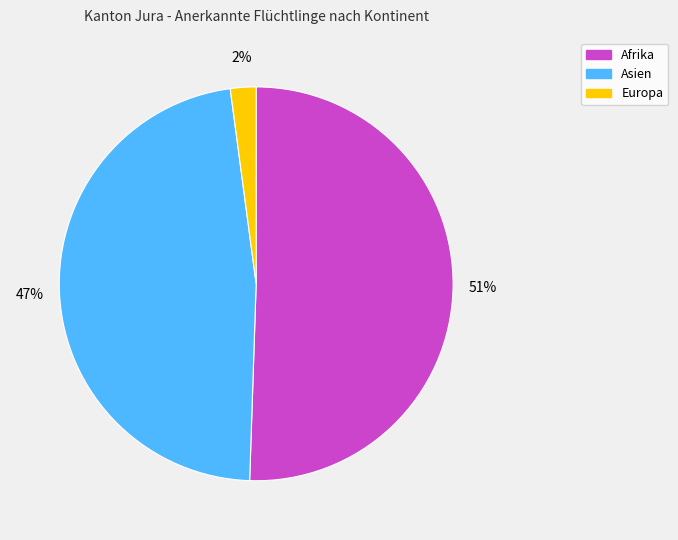

Does any single category account for the majority?

Yes